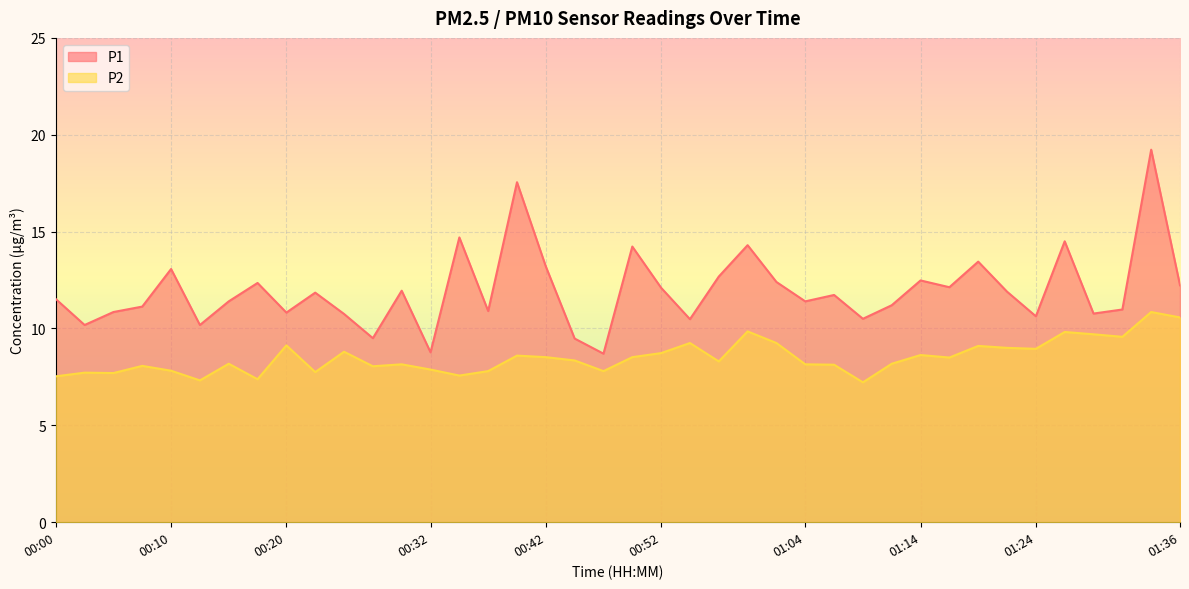

Which category has the highest value across all series?

01:34